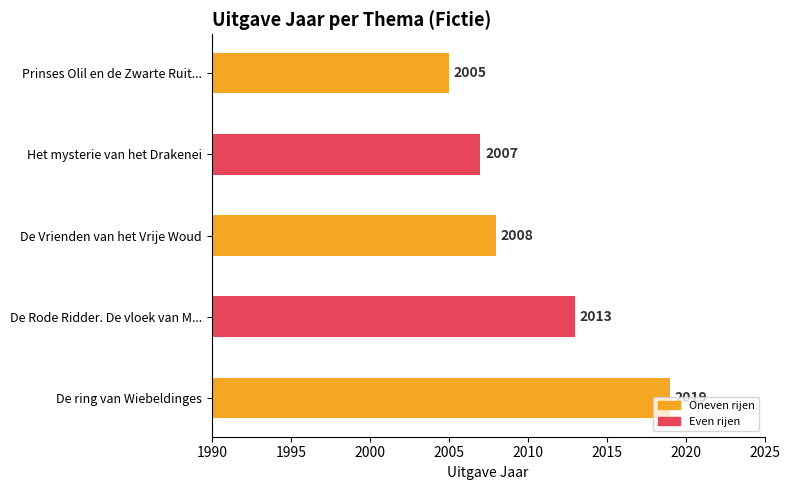

What is the sum of all values?

10052